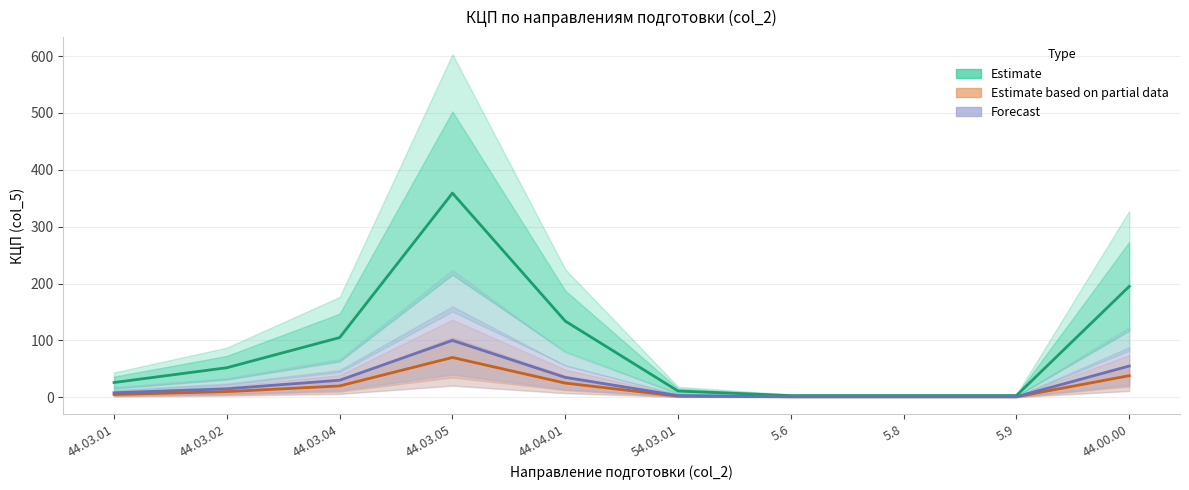

Rank the series by their maximum value, from highest to lowest.

Estimate, Forecast, Estimate based on partial data